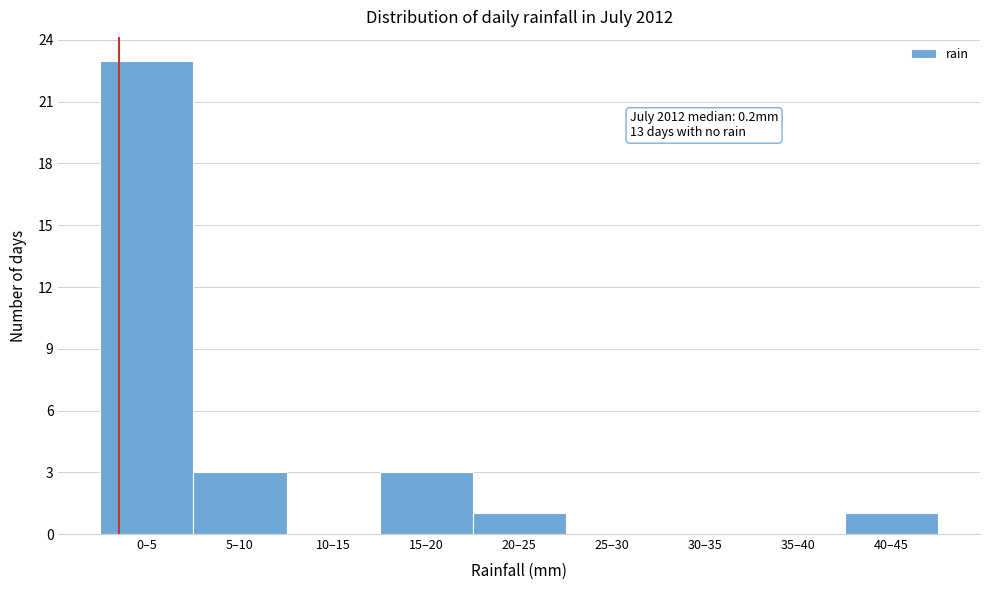

Reading left to right, list all the values displayed in this chart.

0–5=23	5–10=3	10–15=0	15–20=3	20–25=1	25–30=0	30–35=0	35–40=0	40–45=1